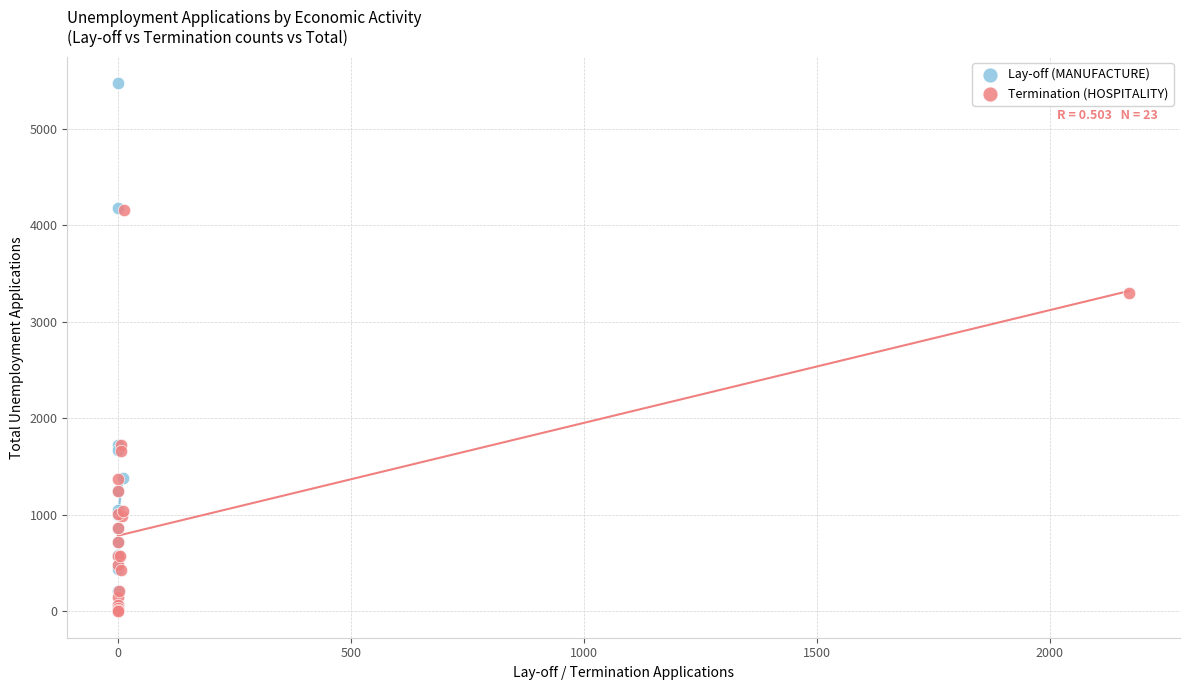

Which series has the largest Y range (max minus min)?

Lay-off (MANUFACTURE)